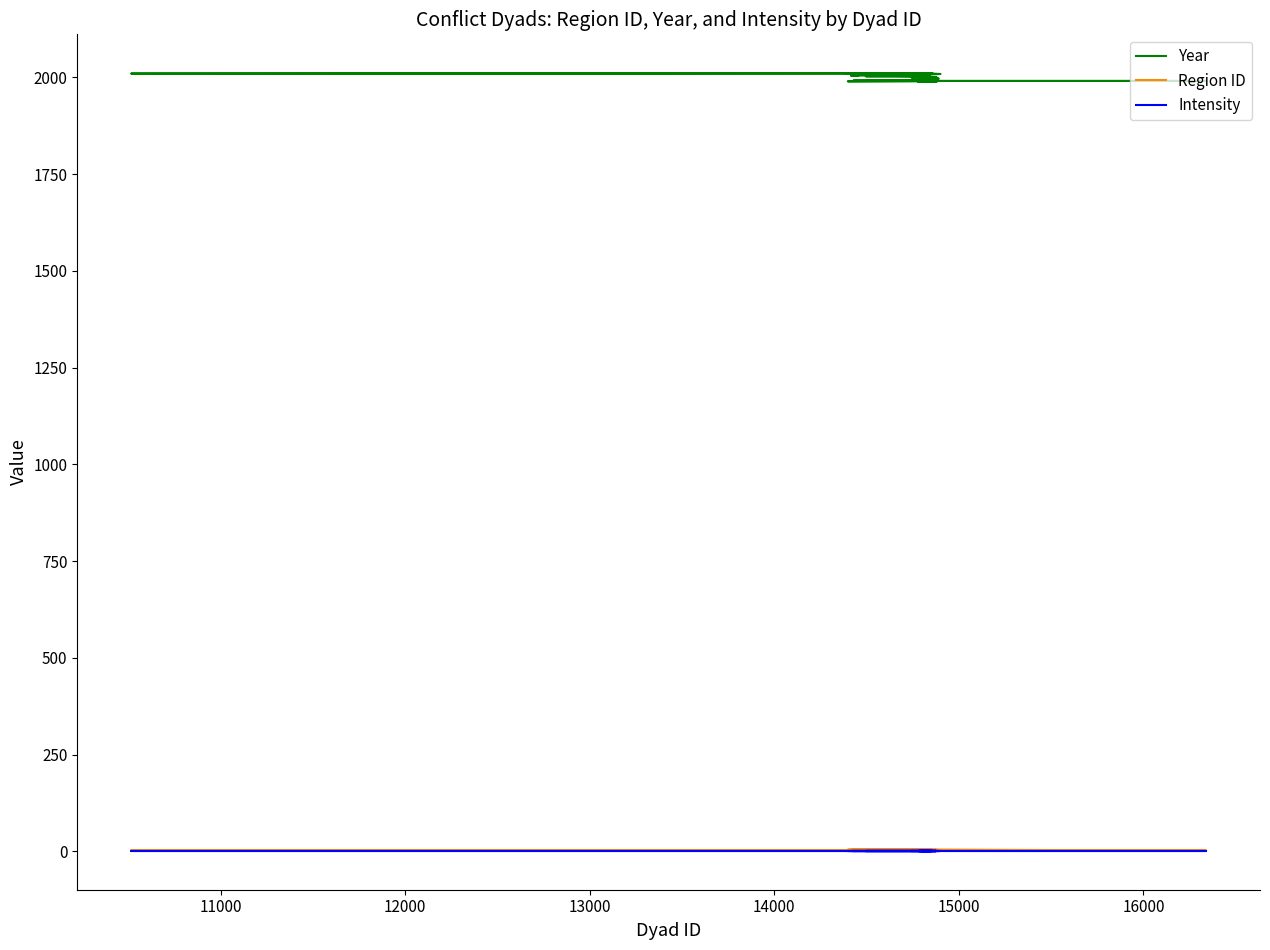

At which category does Region ID reach its first local valley?

11000